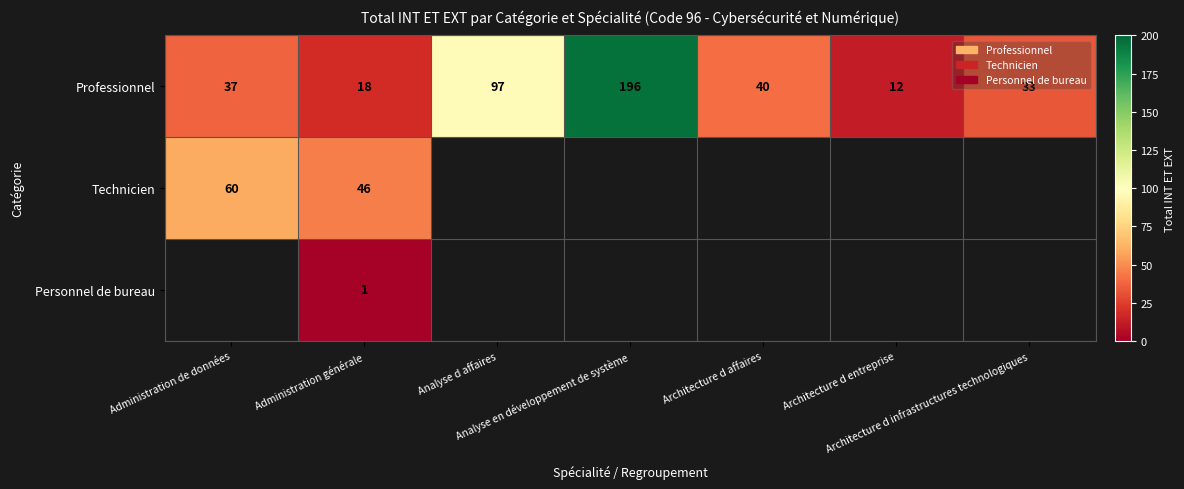

Count the number of categories in the chart.

7